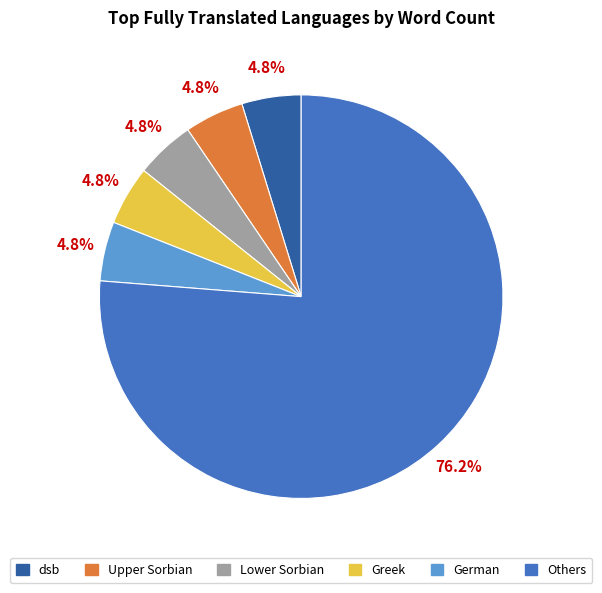

To the nearest percent, what is the average slice percentage?

17%